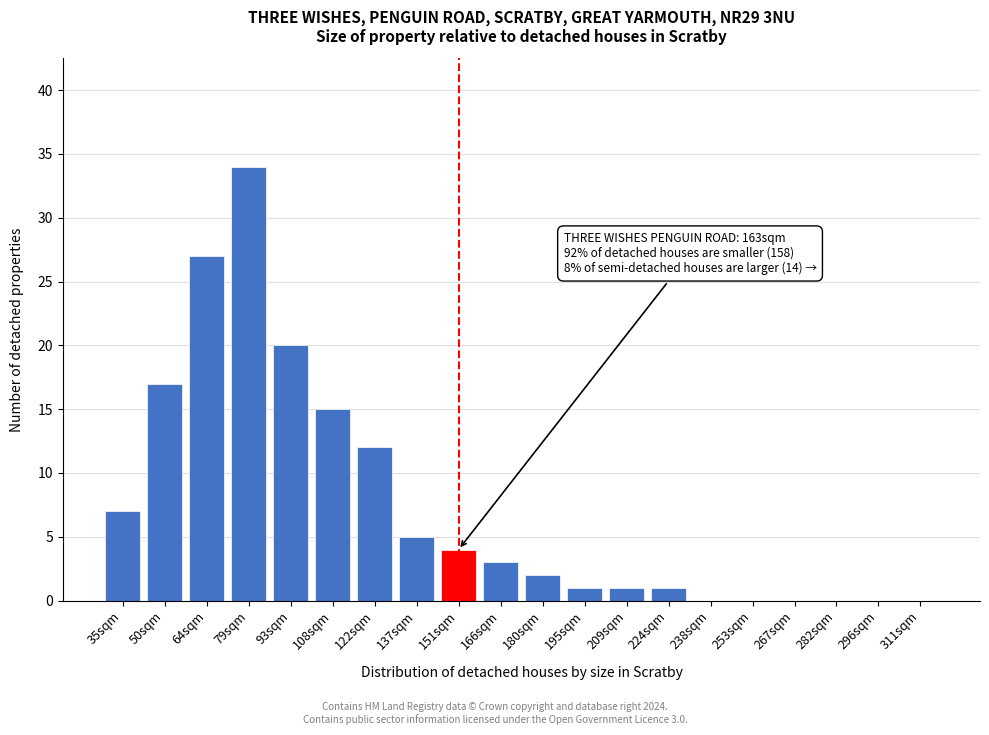

Reading left to right, extract all data points from this chart.

35sqm=7	50sqm=17	64sqm=27	79sqm=34	93sqm=20	108sqm=15	122sqm=12	137sqm=5	151sqm=4	166sqm=3	180sqm=2	195sqm=1	209sqm=1	224sqm=1	238sqm=0	253sqm=0	267sqm=0	282sqm=0	296sqm=0	311sqm=0